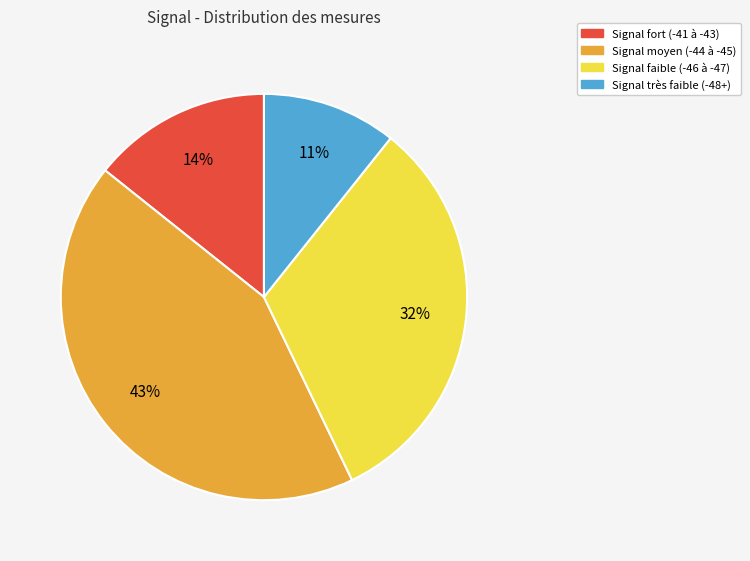

Is there a majority slice in this chart?

No